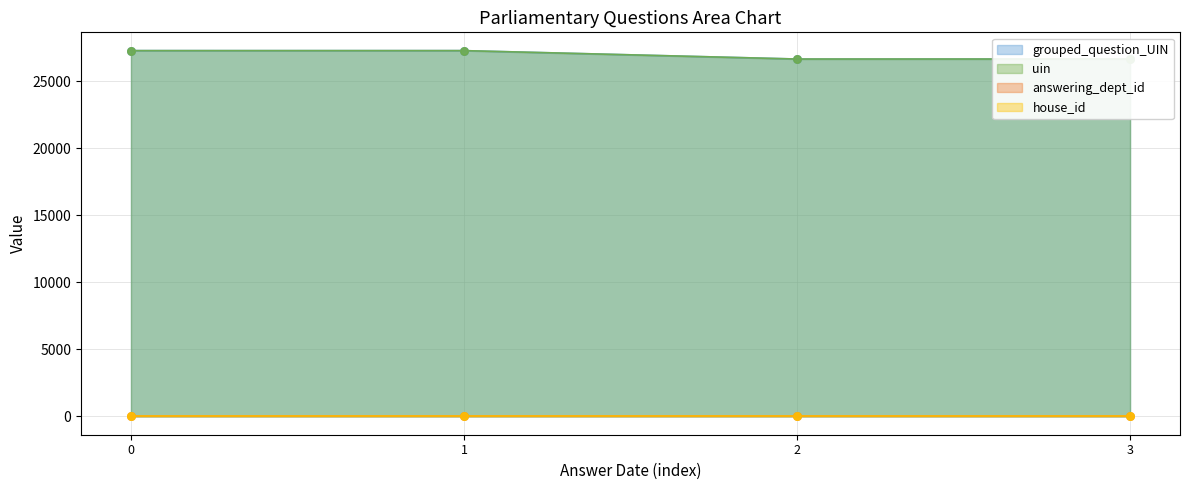

What is the maximum value for uin?

27290